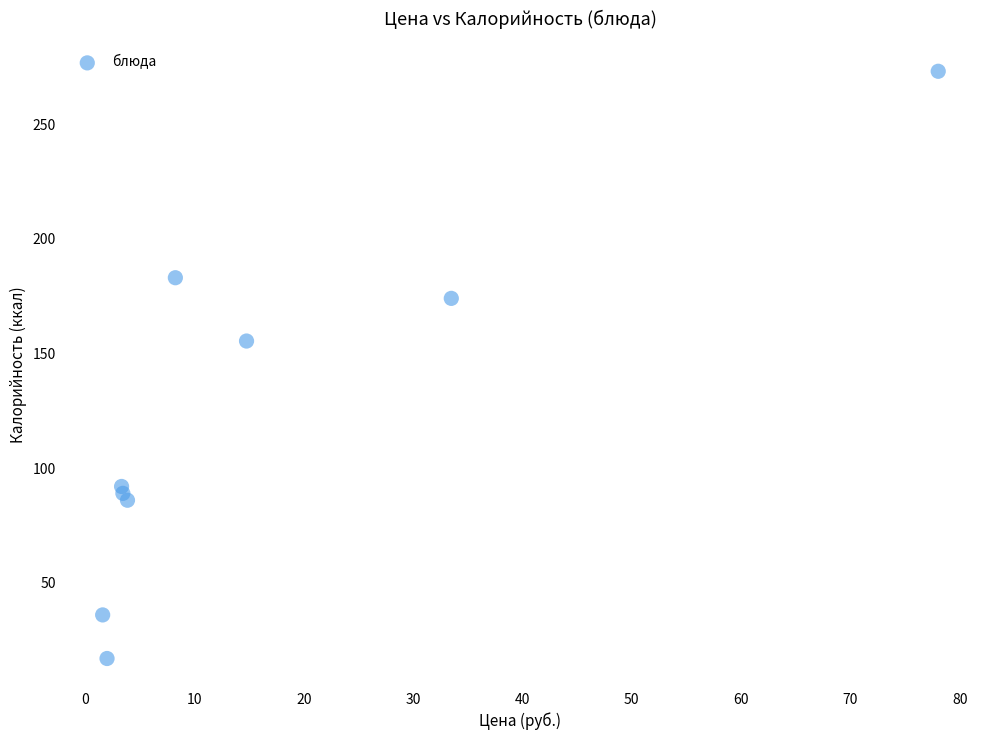

What is the range of X values (max minus min)?

76.4